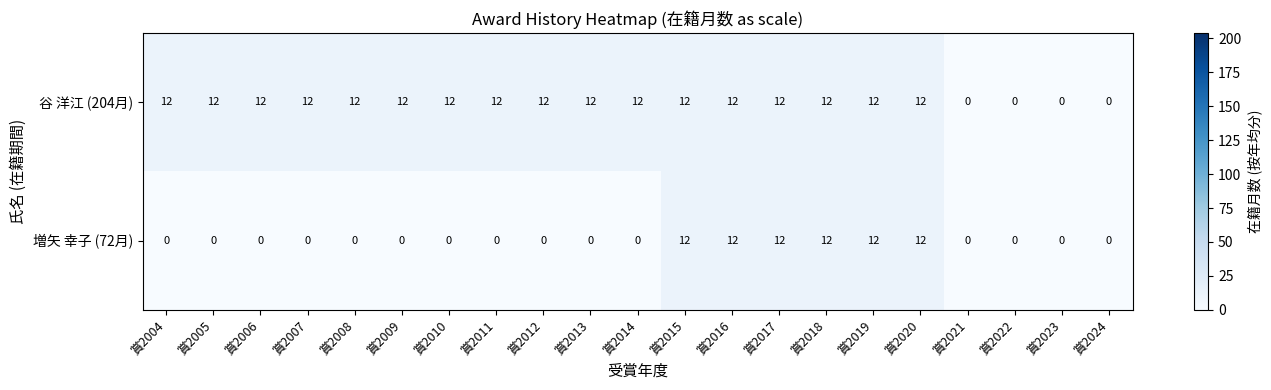

What is the difference between the maximum and second lowest values in the 谷 洋江 (204月) series?

12